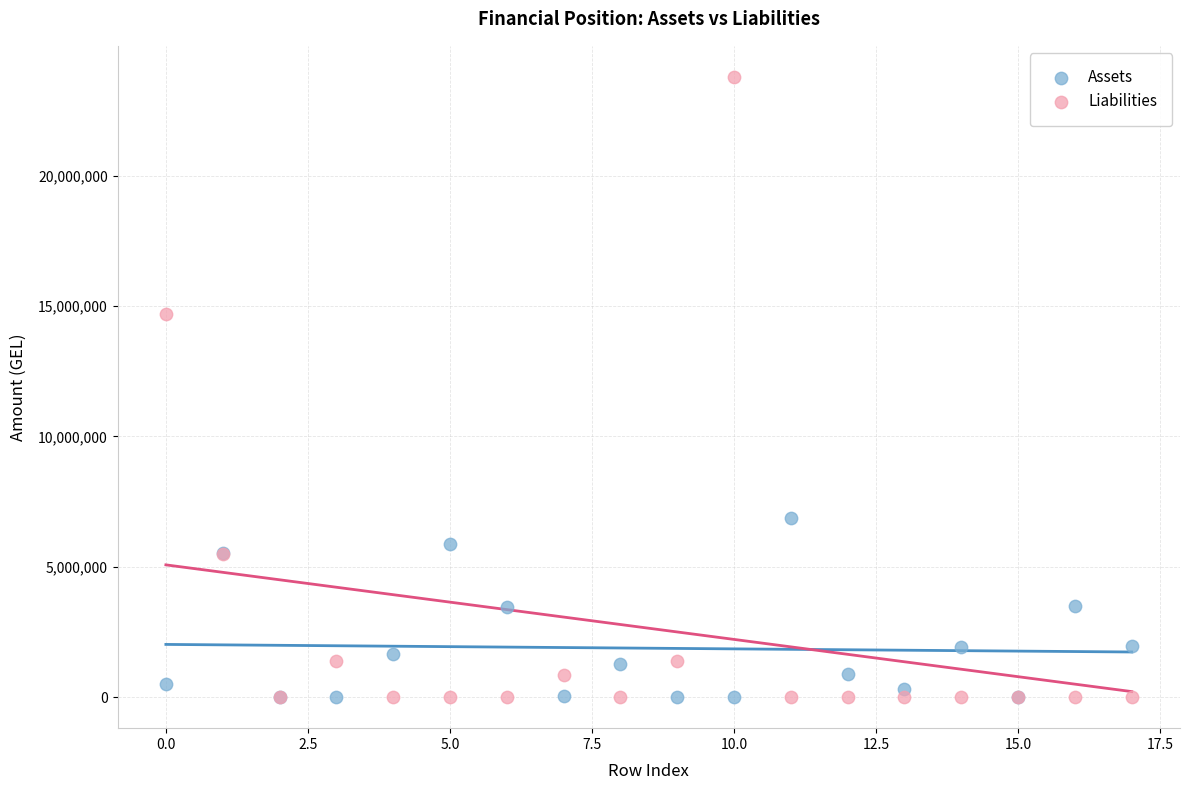

In the Liabilities series, what Y value is closest to 11897167?

14682589.9